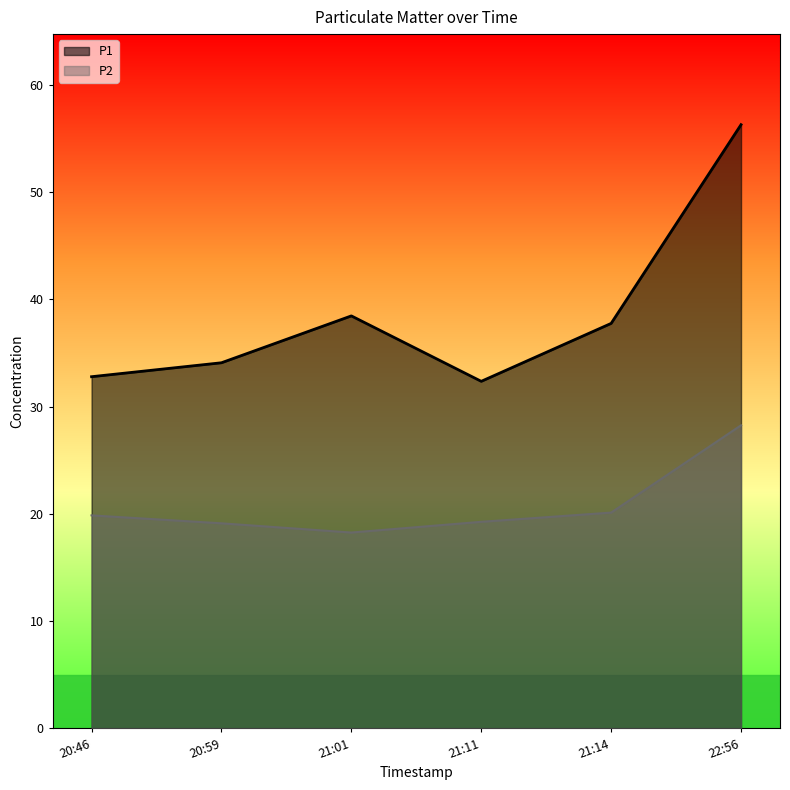

True or false: P2 has more than 0 interior local peaks.

False